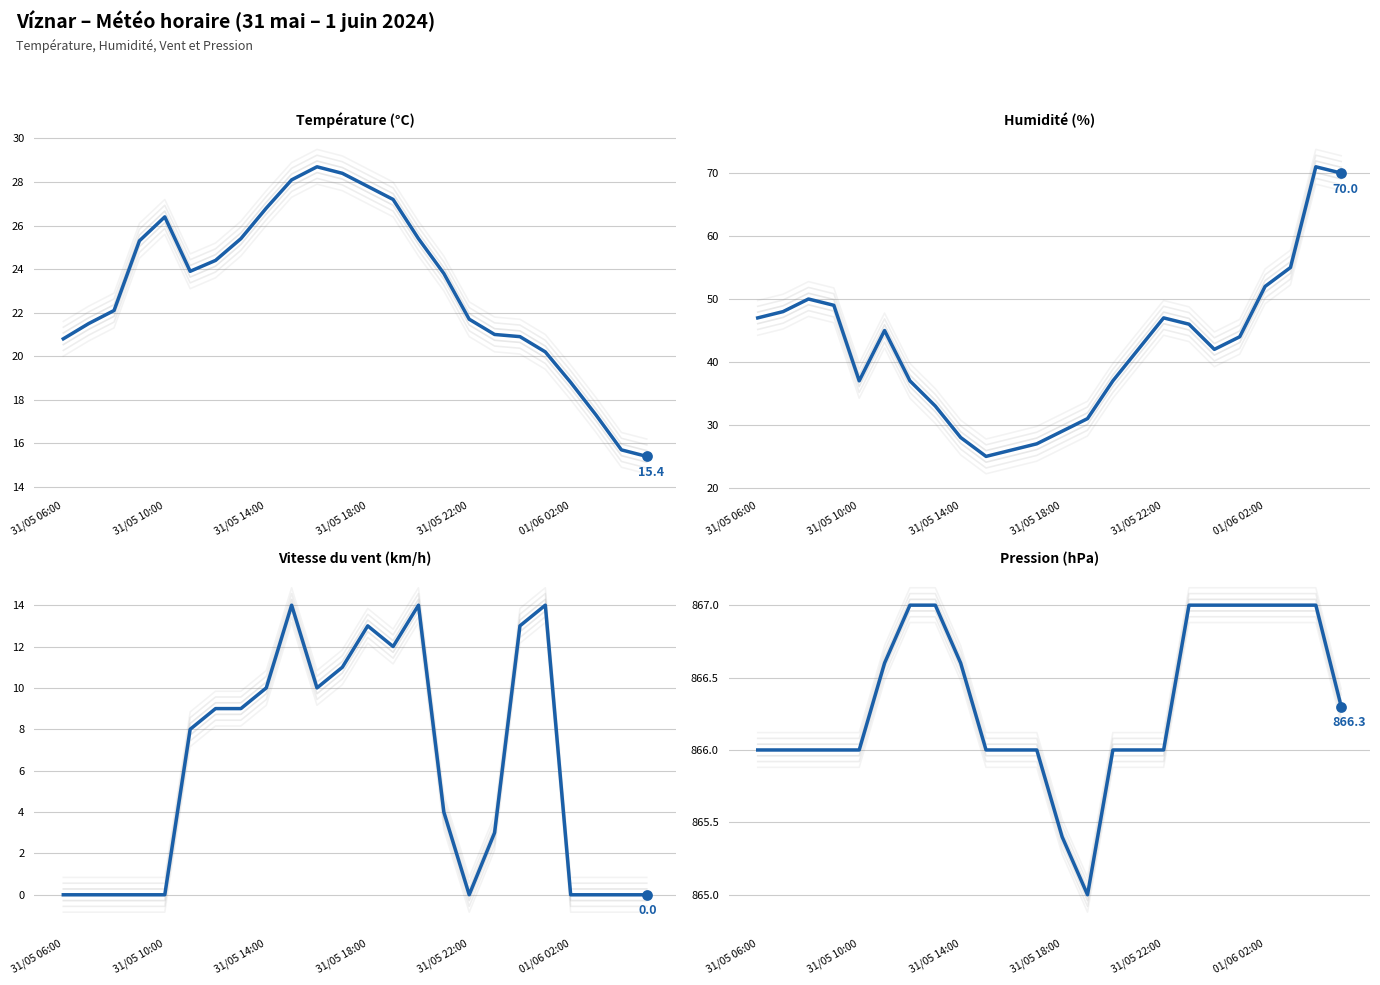

What is the total value across all series at 17?

937.0